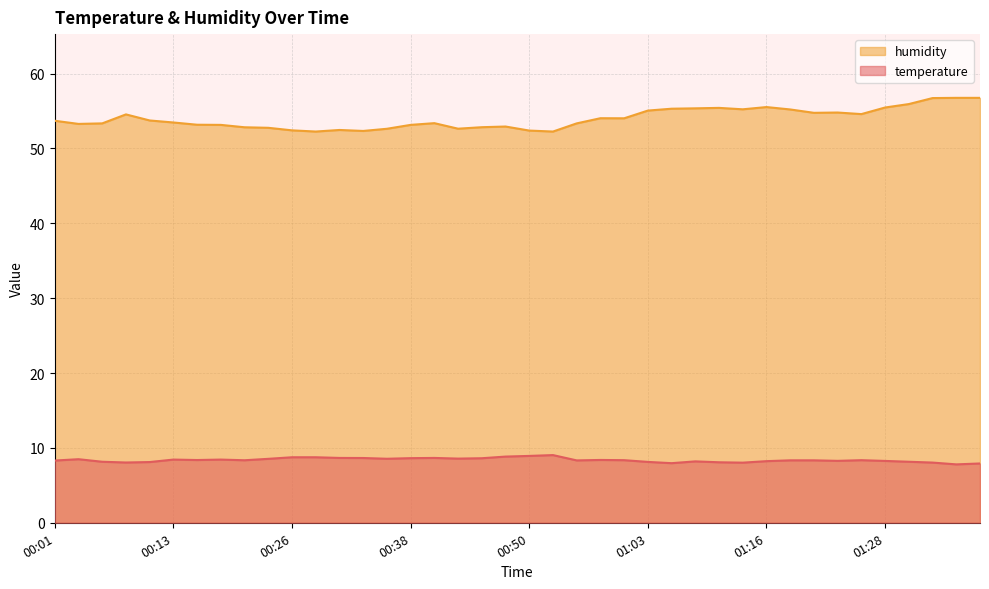

What value does the humidity series have at 00:06?

53.3